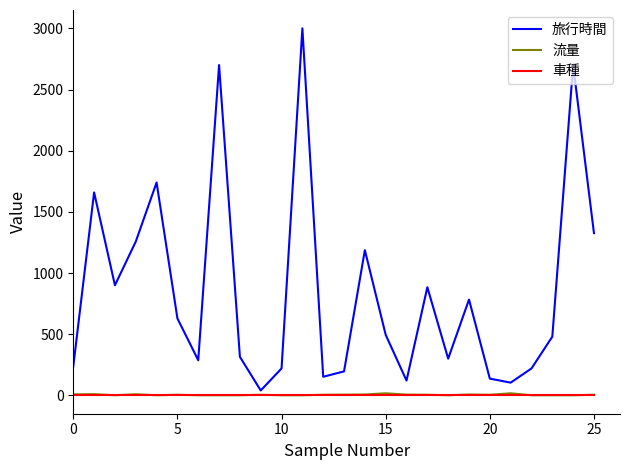

True or false: 車種 and 旅行時間 cross at least once.

False